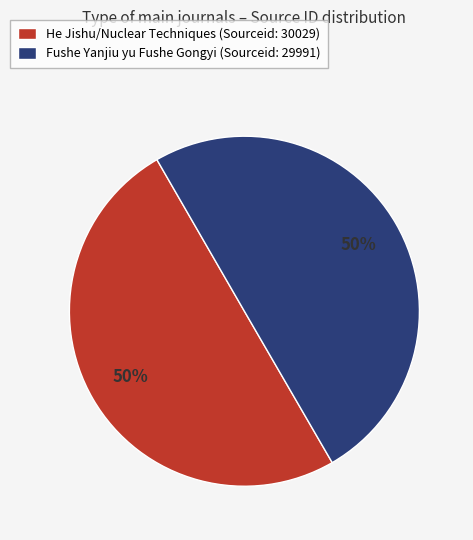

Count the number of slices in the pie.

2